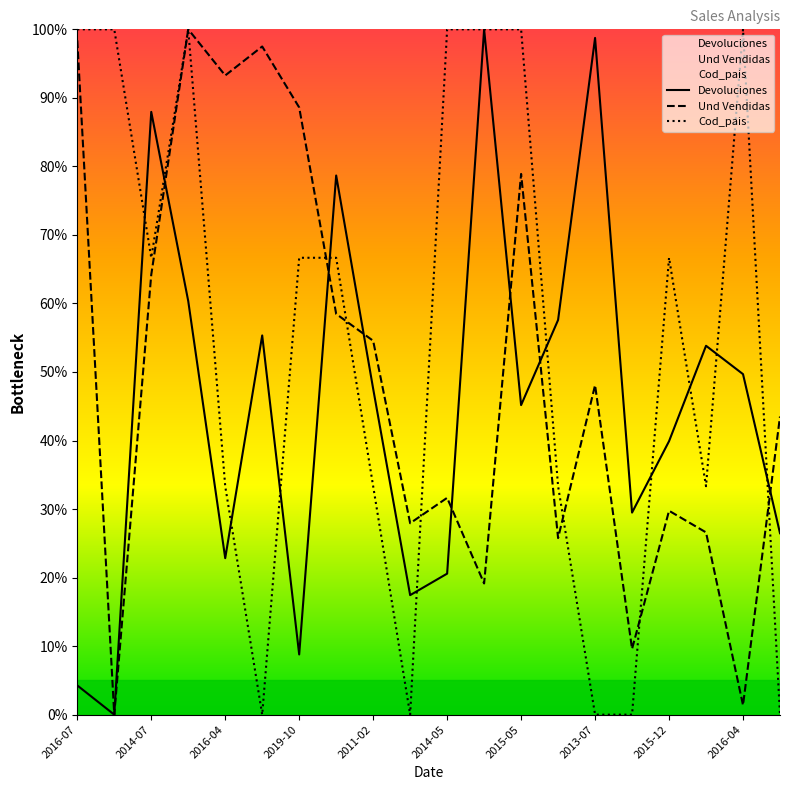

How many lines are shown in the chart?

3